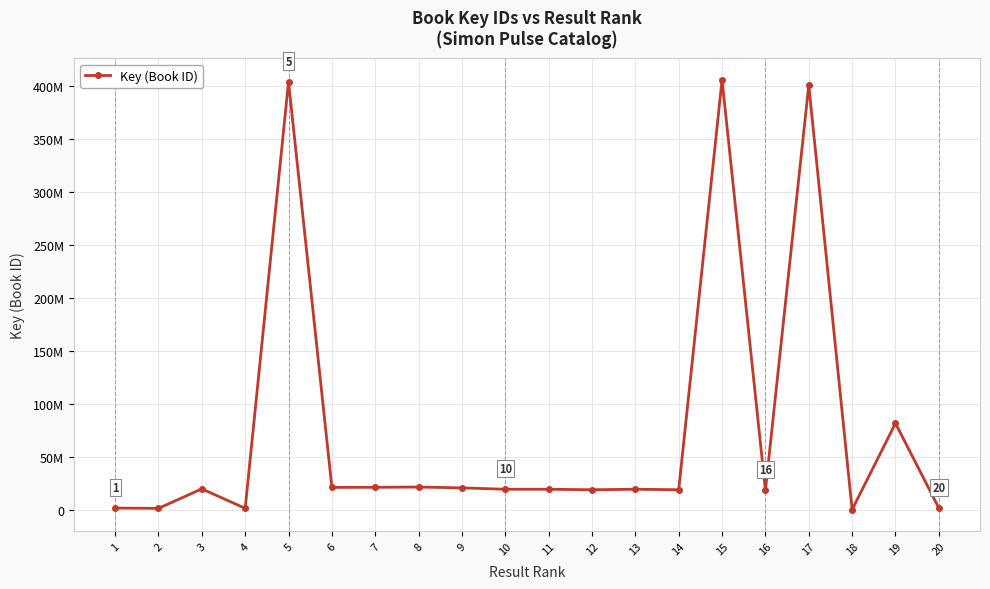

The chart shows a value of 405776108 at 15. True or false?

True